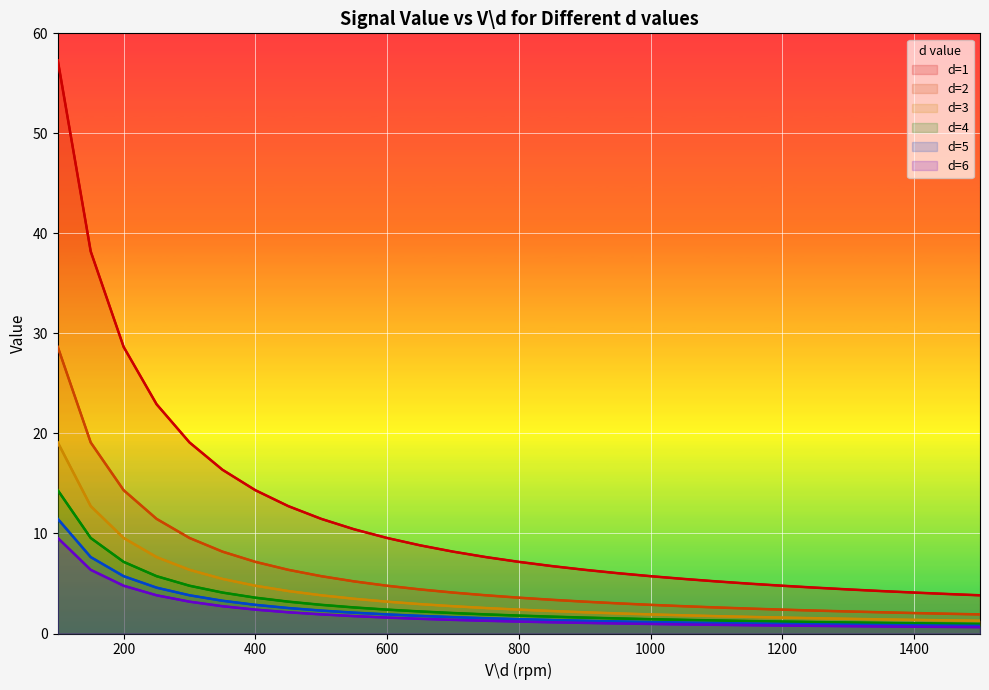

What is the smallest value displayed?

0.6